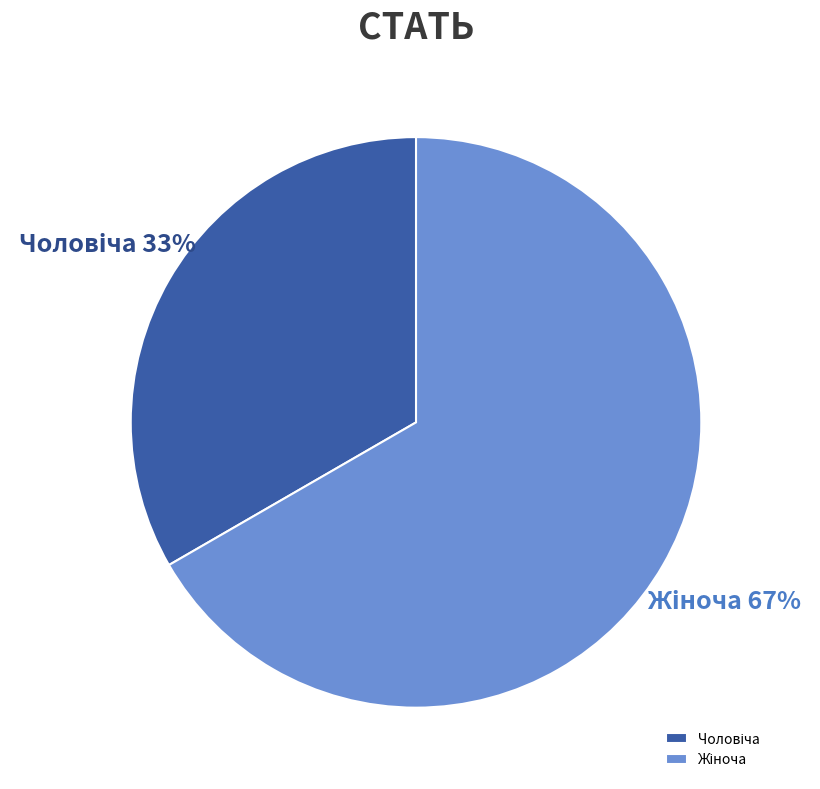

Is there any slice that represents more than half of the pie?

Yes